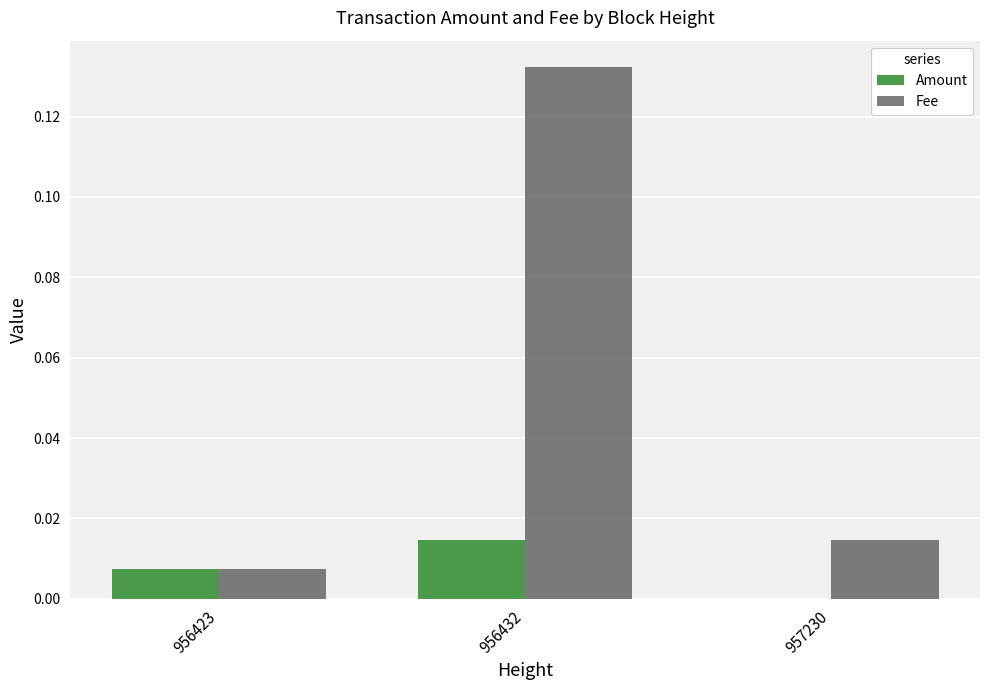

Count the Amount values in the range 0 to 1.

3